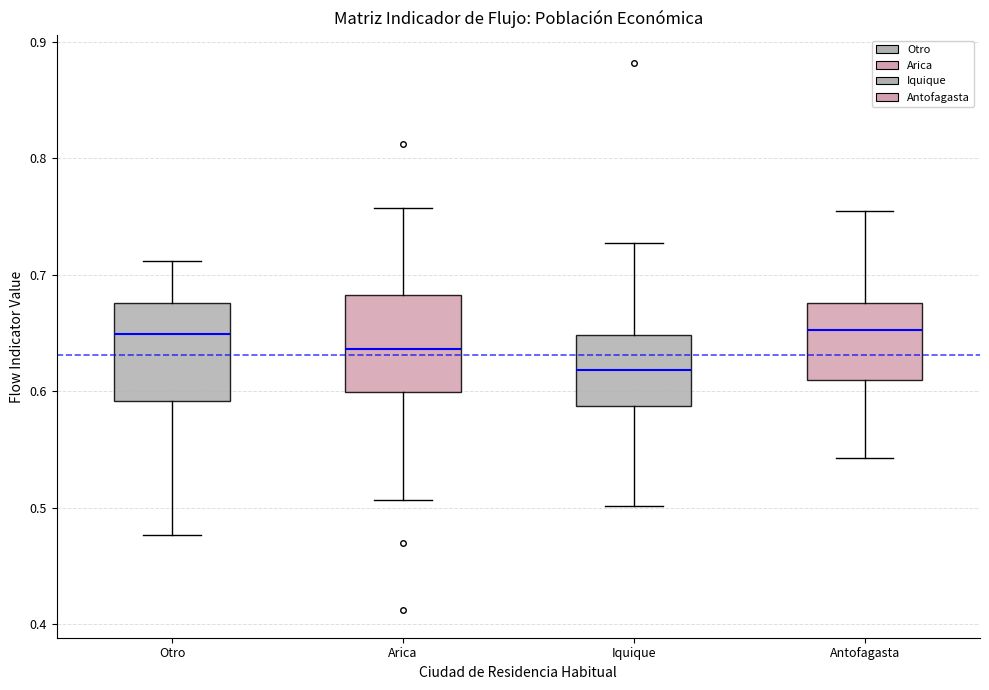

Reading left to right, read every box against the y-axis: the position of its median line, the range the box covers, and the ends of its whiskers. The values are not printed on the chart, so give them approximately, as read against the axis.

Otro: median 0.65, box 0.59 to 0.68, whiskers 0.48 to 0.71
Arica: median 0.64, box 0.60 to 0.68, whiskers 0.51 to 0.76
Iquique: median 0.62, box 0.59 to 0.65, whiskers 0.50 to 0.73
Antofagasta: median 0.65, box 0.61 to 0.68, whiskers 0.54 to 0.75